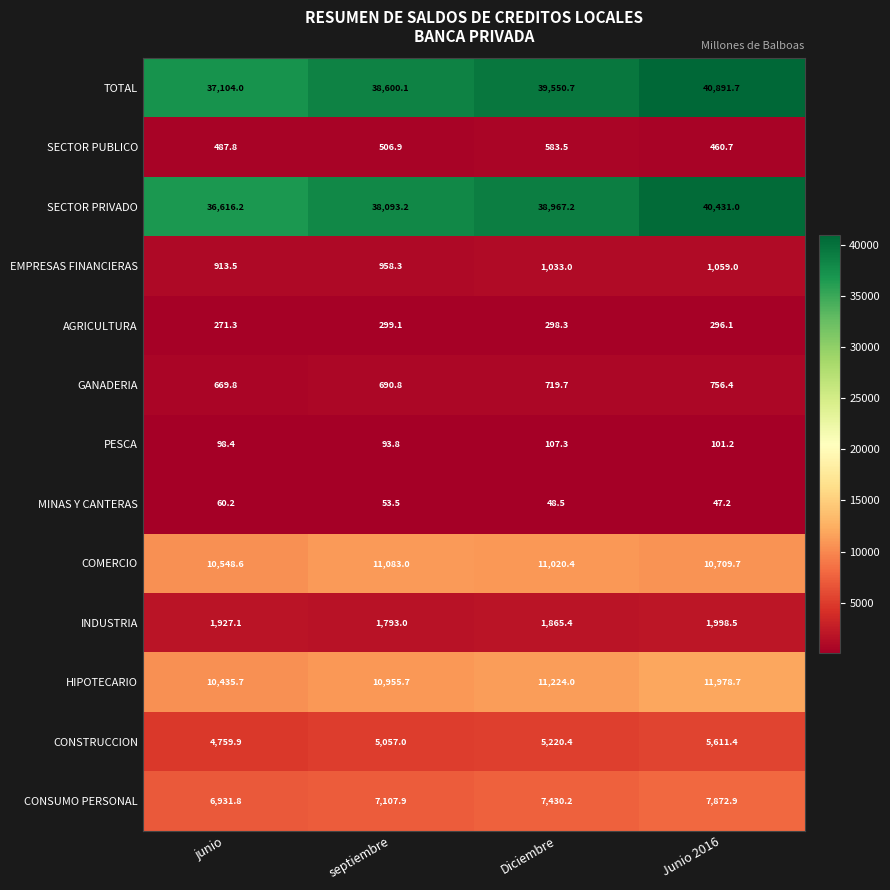

What is the total value across all series at junio?

110824.3